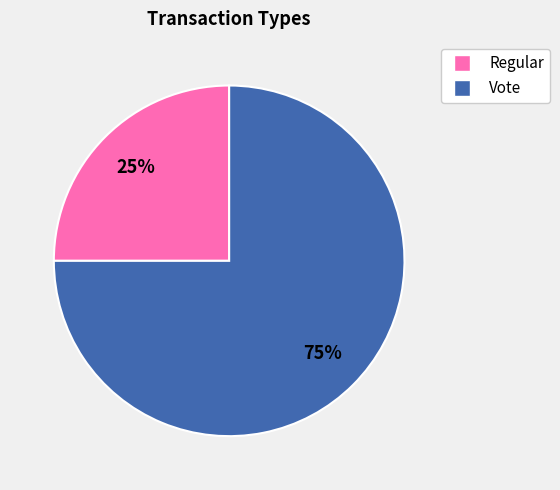

Does Regular account for over 50% of the chart?

No